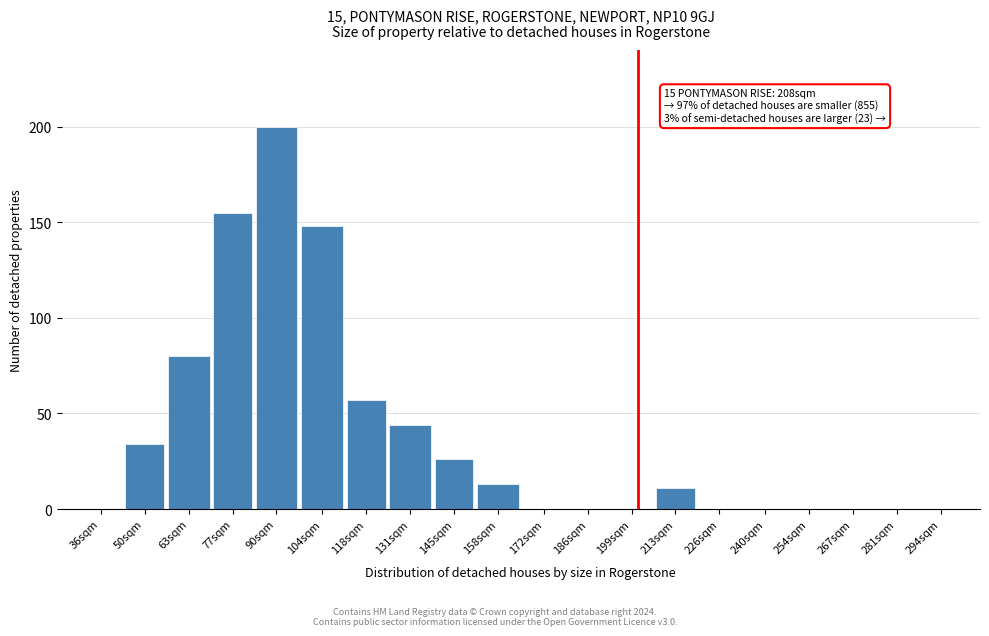

Reading left to right, list all the values displayed in this chart.

36sqm=0	50sqm=34	63sqm=80	77sqm=155	90sqm=200	104sqm=148	118sqm=57	131sqm=44	145sqm=26	158sqm=13	172sqm=0	186sqm=0	199sqm=0	213sqm=11	226sqm=0	240sqm=0	254sqm=0	267sqm=0	281sqm=0	294sqm=0